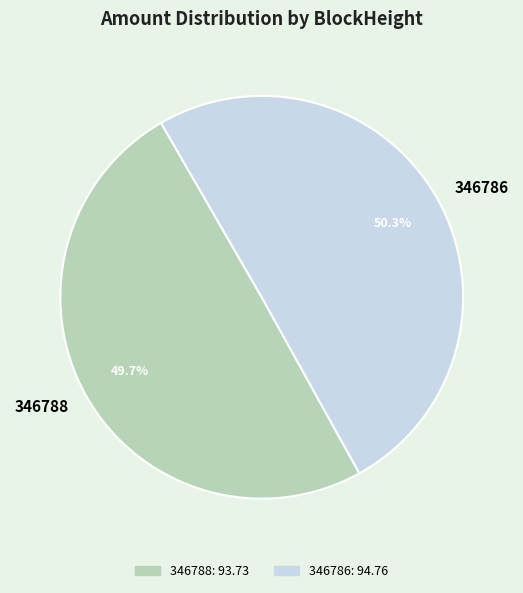

Which category has the smallest portion of the pie?

346788